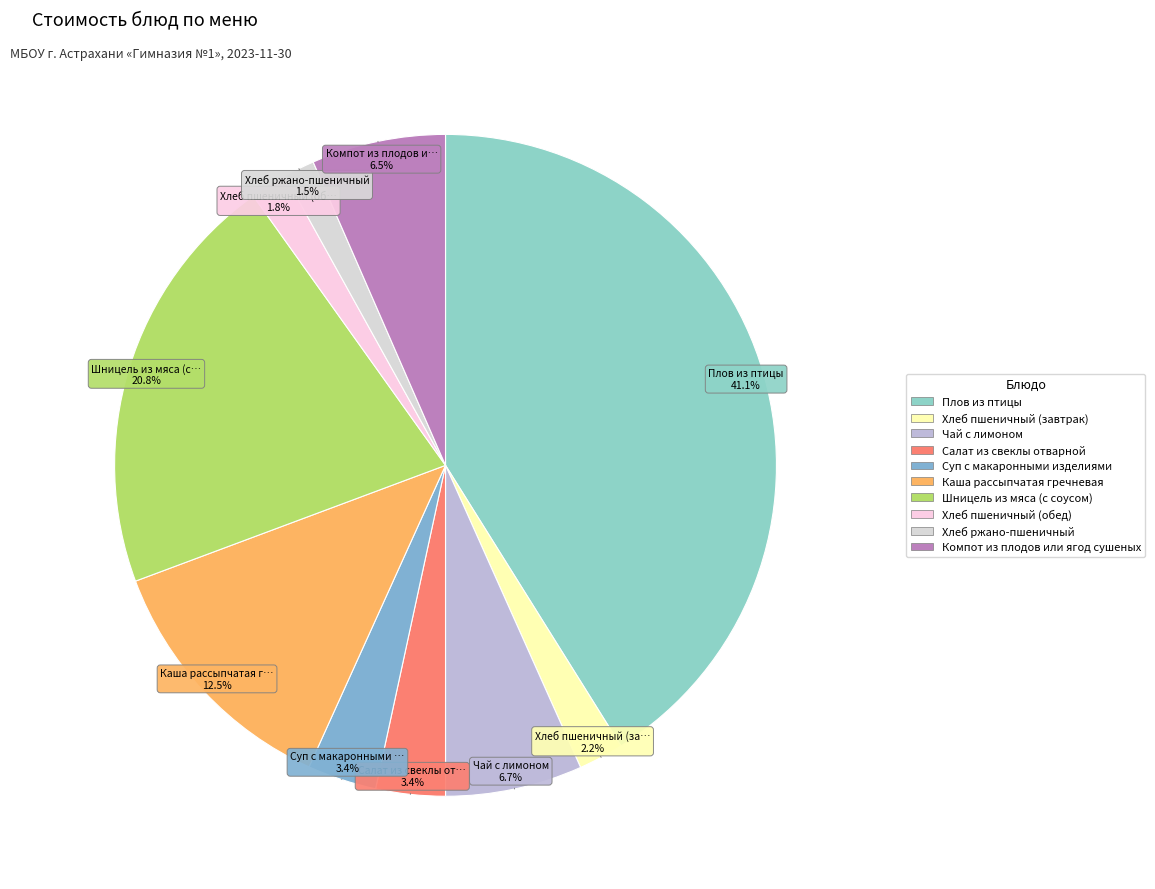

Approximately how many times larger is the value at Суп с макаронными изделиями compared to Хлеб пшеничный (завтрак)?

1.5